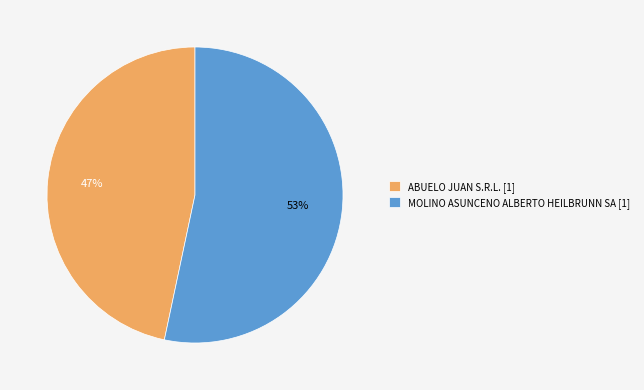

Is the sum of MOLINO ASUNCENO ALBERTO HEILBRUNN SA [1] and ABUELO JUAN S.R.L. [1] greater than half?

Yes